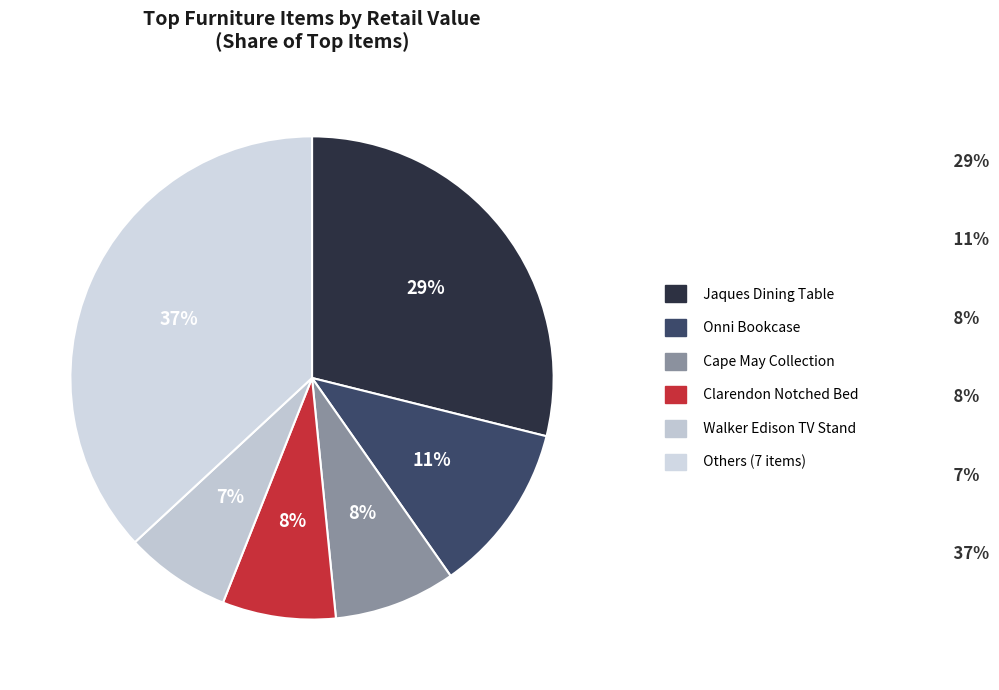

How many slices are in this pie chart?

6